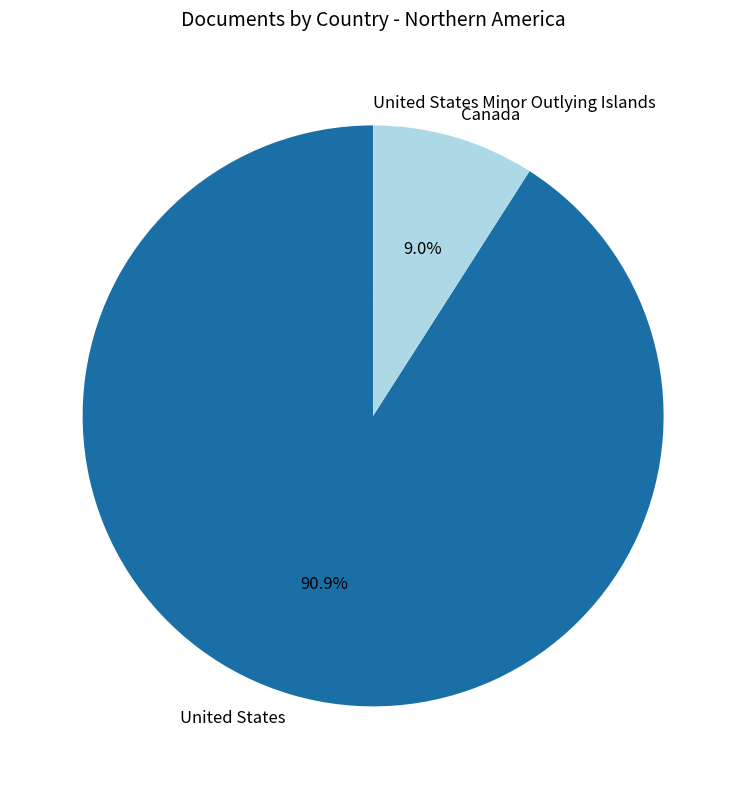

Which slice is the largest?

United States